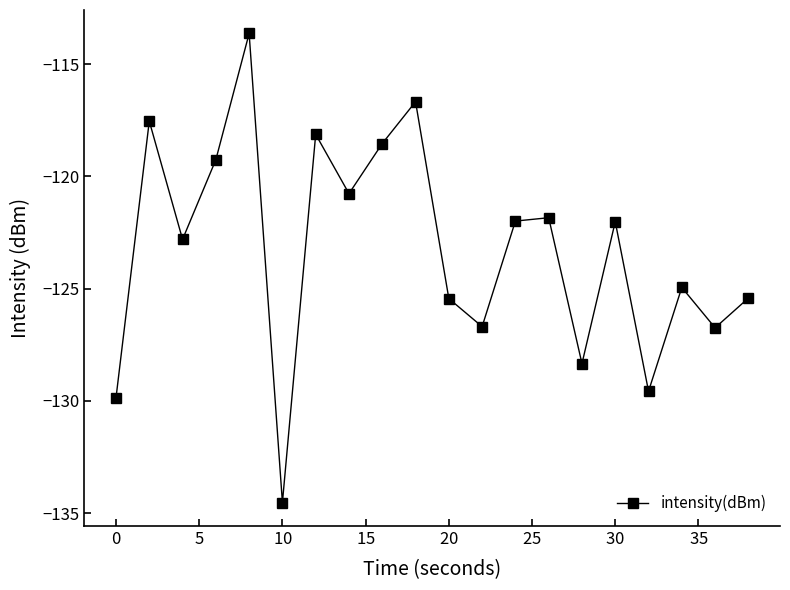

What is the minimum value shown in the chart?

-134.5